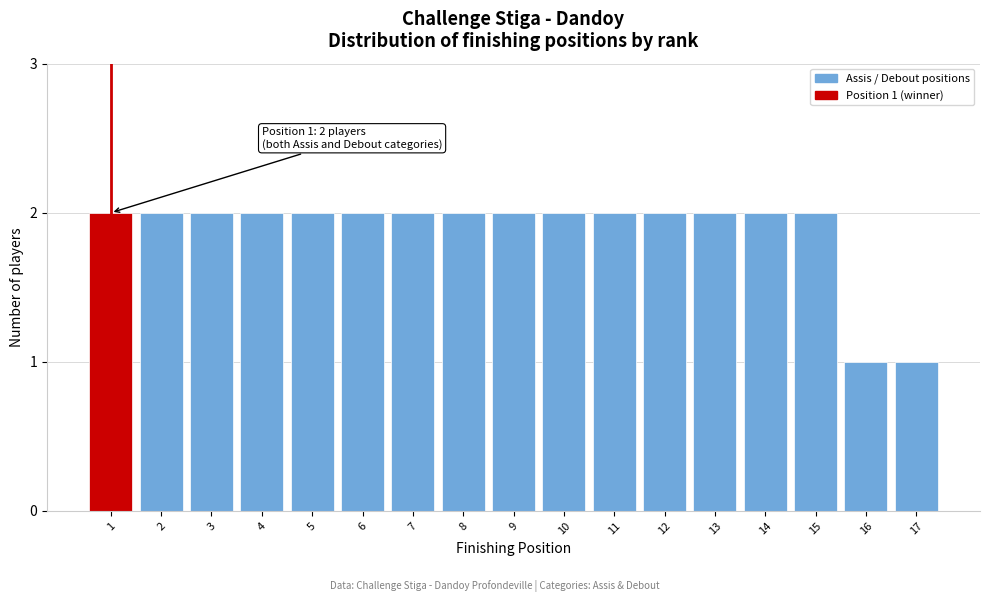

Reading right to left, what are all the values shown in this chart?

1	1	2	2	2	2	2	2	2	2	2	2	2	2	2	2	2